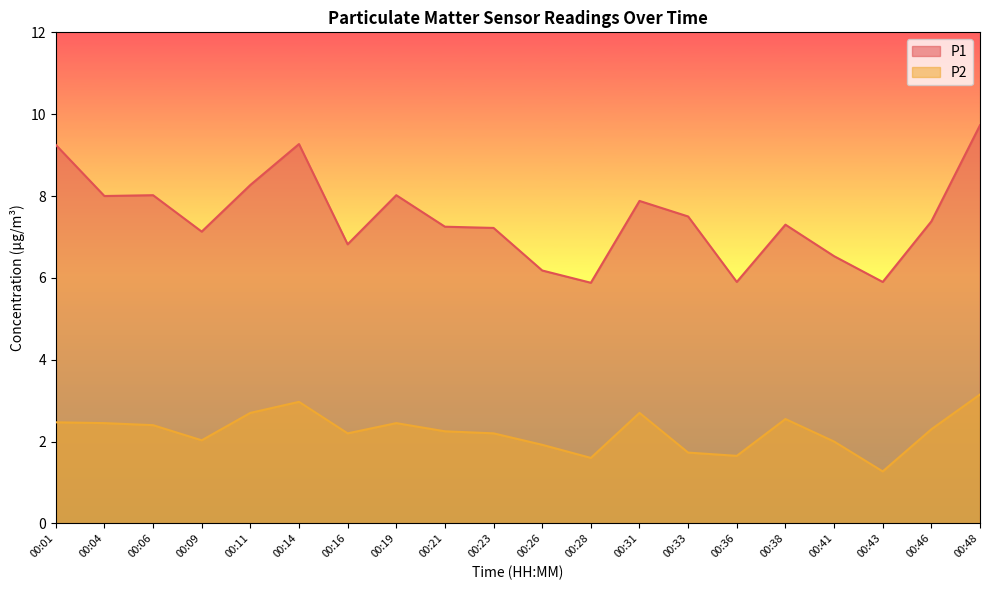

Rank the series by their average value, from lowest to highest.

P2, P1